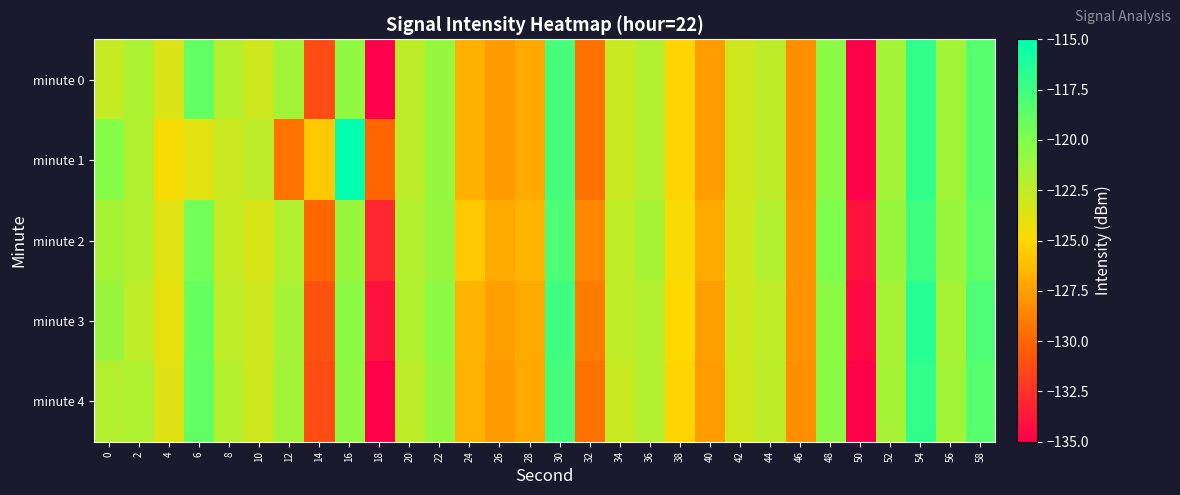

Which has a higher value, 56 or 32?

56